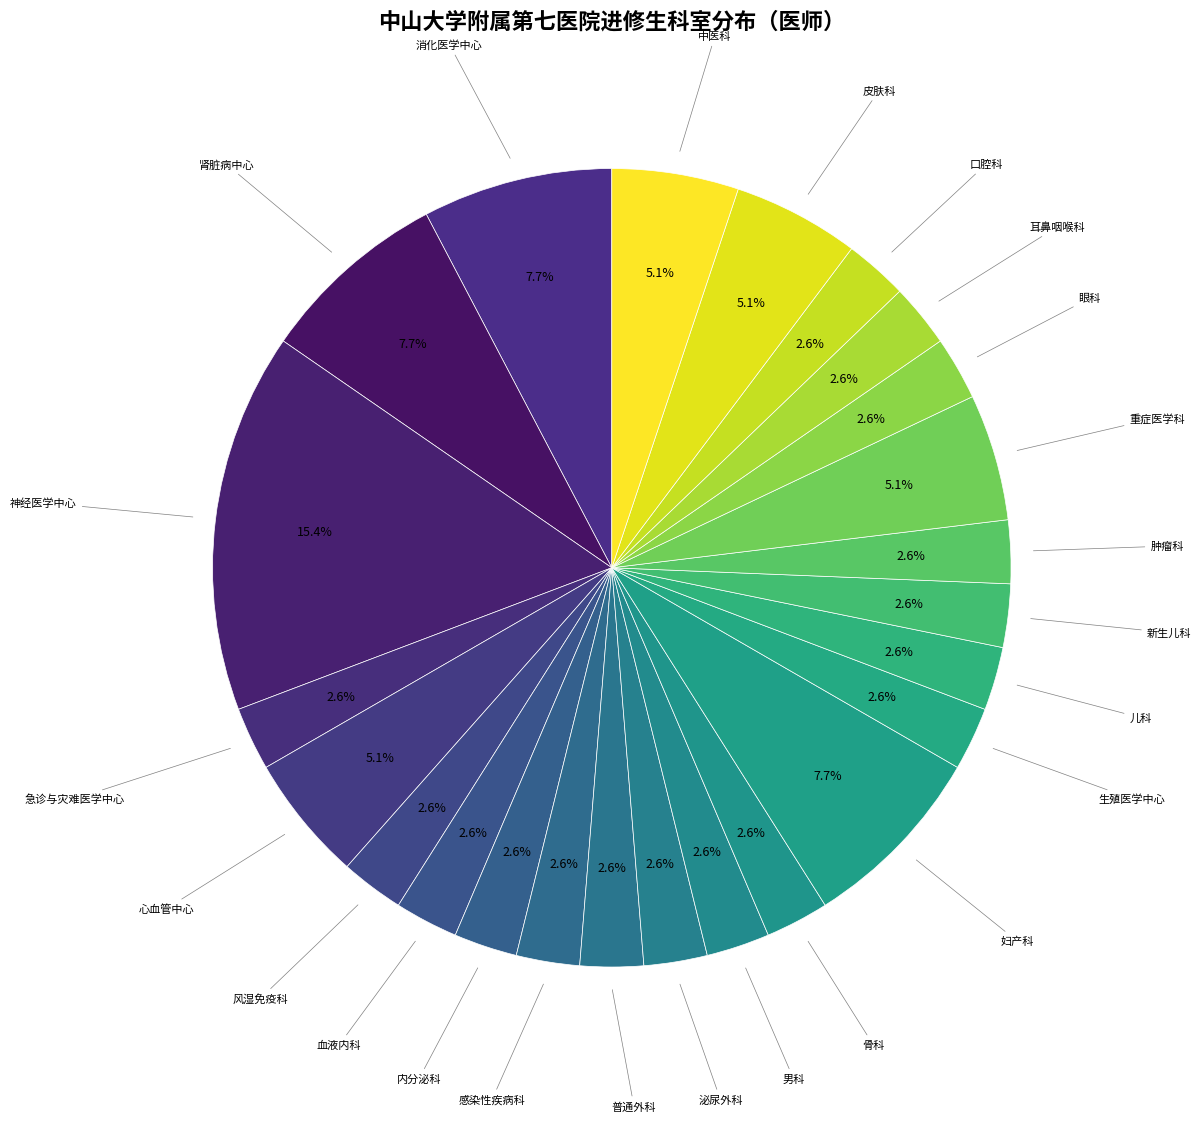

Count the number of slices in the pie.

24